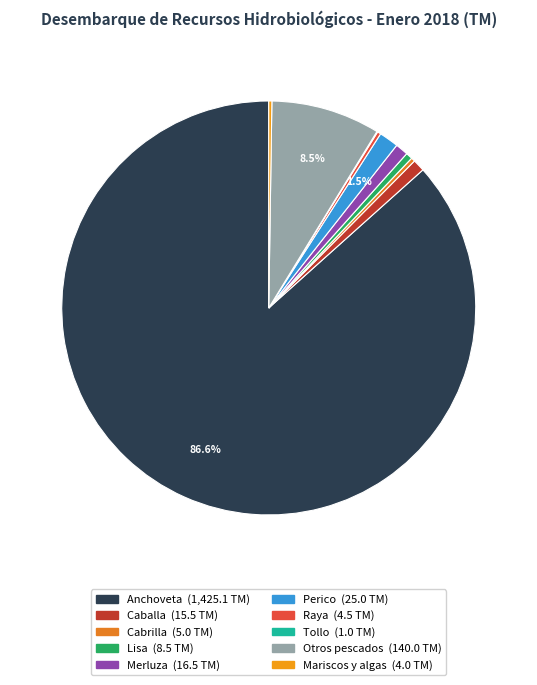

Which category has the biggest portion of the pie?

Anchoveta